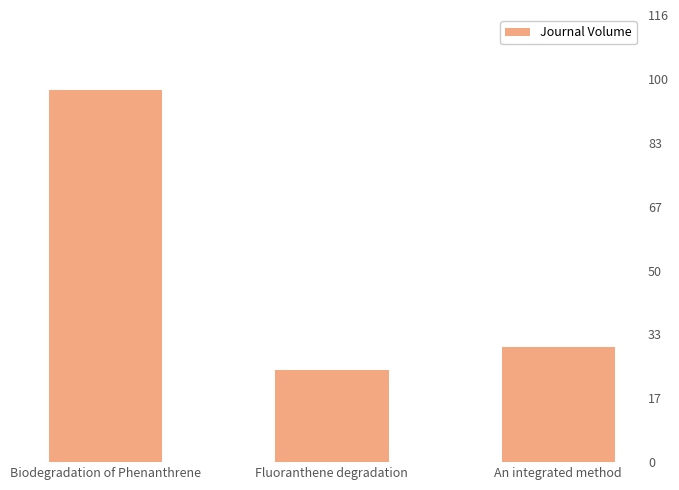

What is the label of the 2nd bar from the right?

Fluoranthene degradation